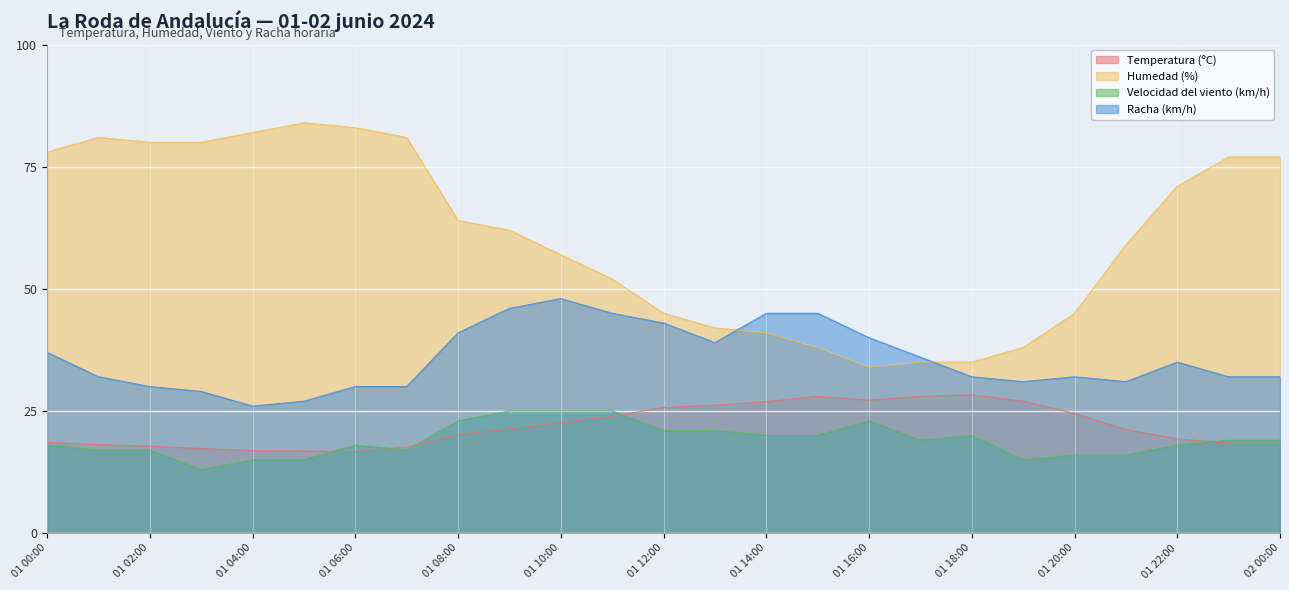

True or false: Racha (km/h) has more than 0 interior local peaks.

True